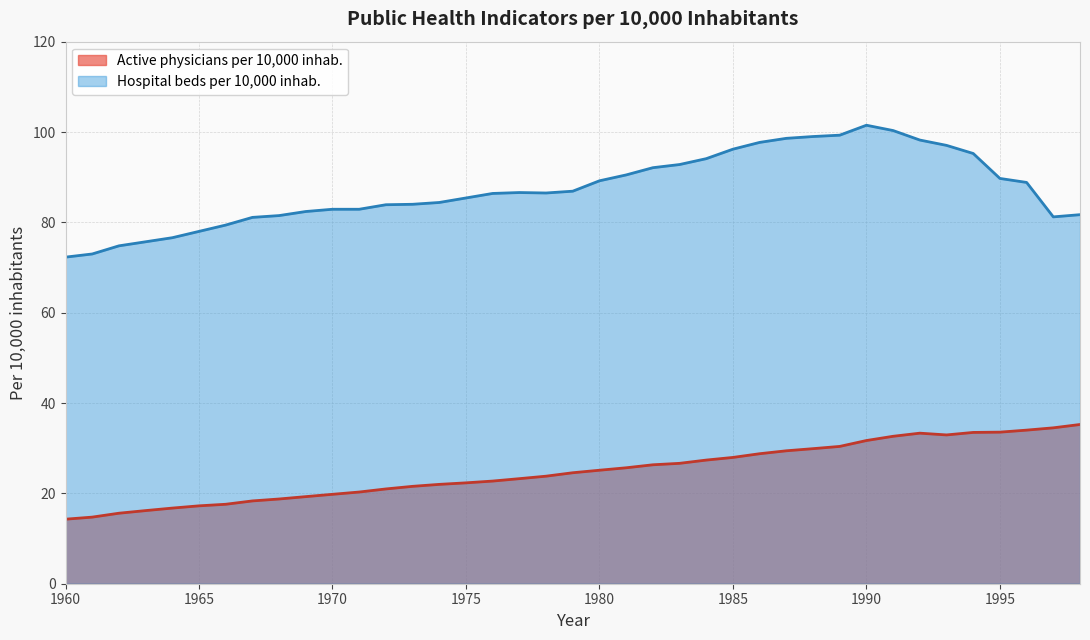

List the series in order of their peak value, lowest first.

Active physicians per 10,000 inhab., Hospital beds per 10,000 inhab.